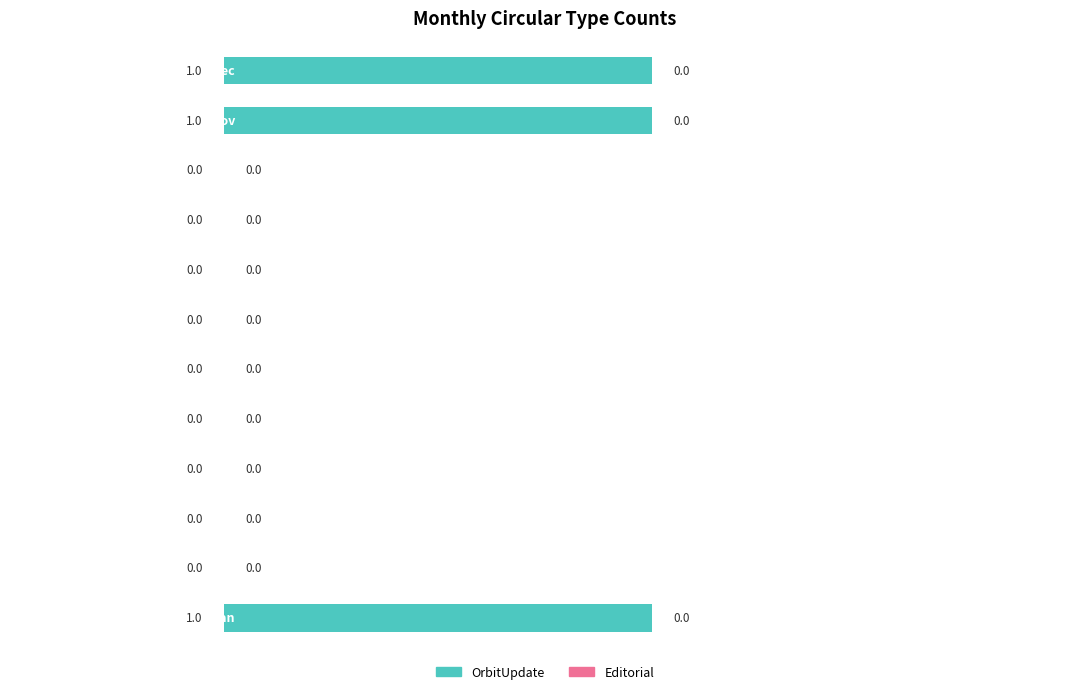

How many values are between 0 and 1?

12